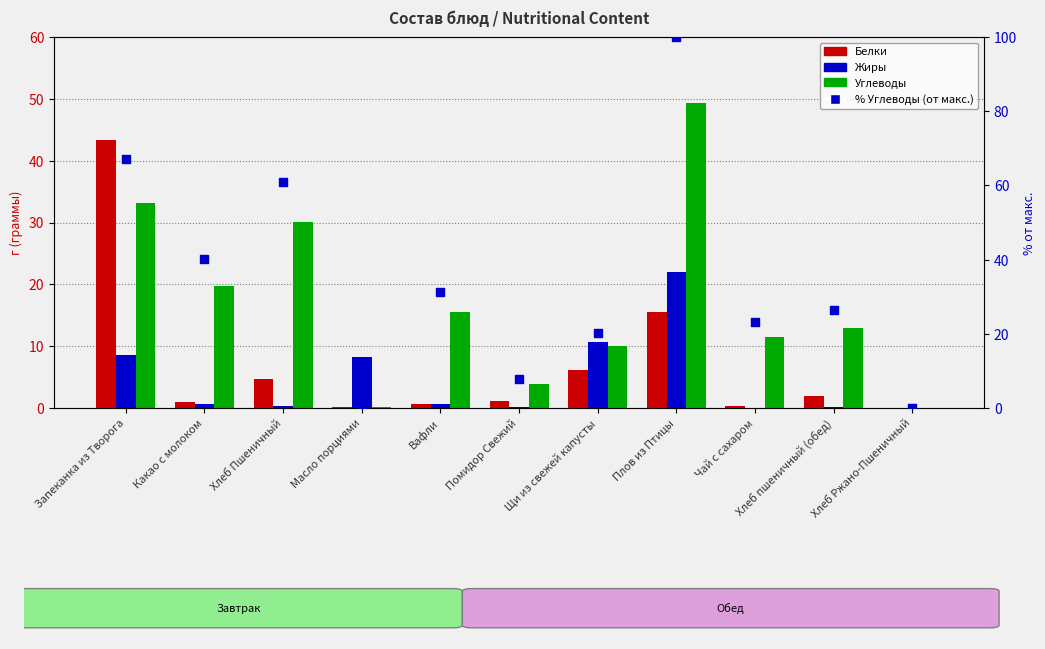

Which series contains the highest Y value?

% Углеводы (от макс.)